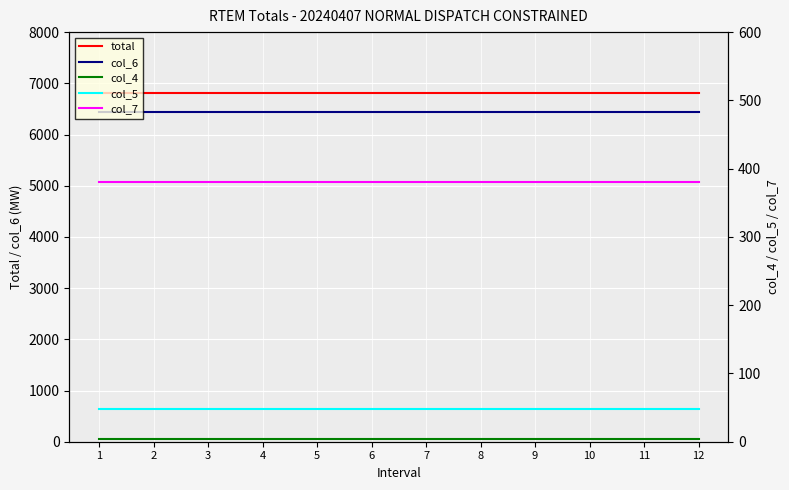

Rank the series at 5 from highest to lowest value.

total, col_6, col_7, col_5, col_4